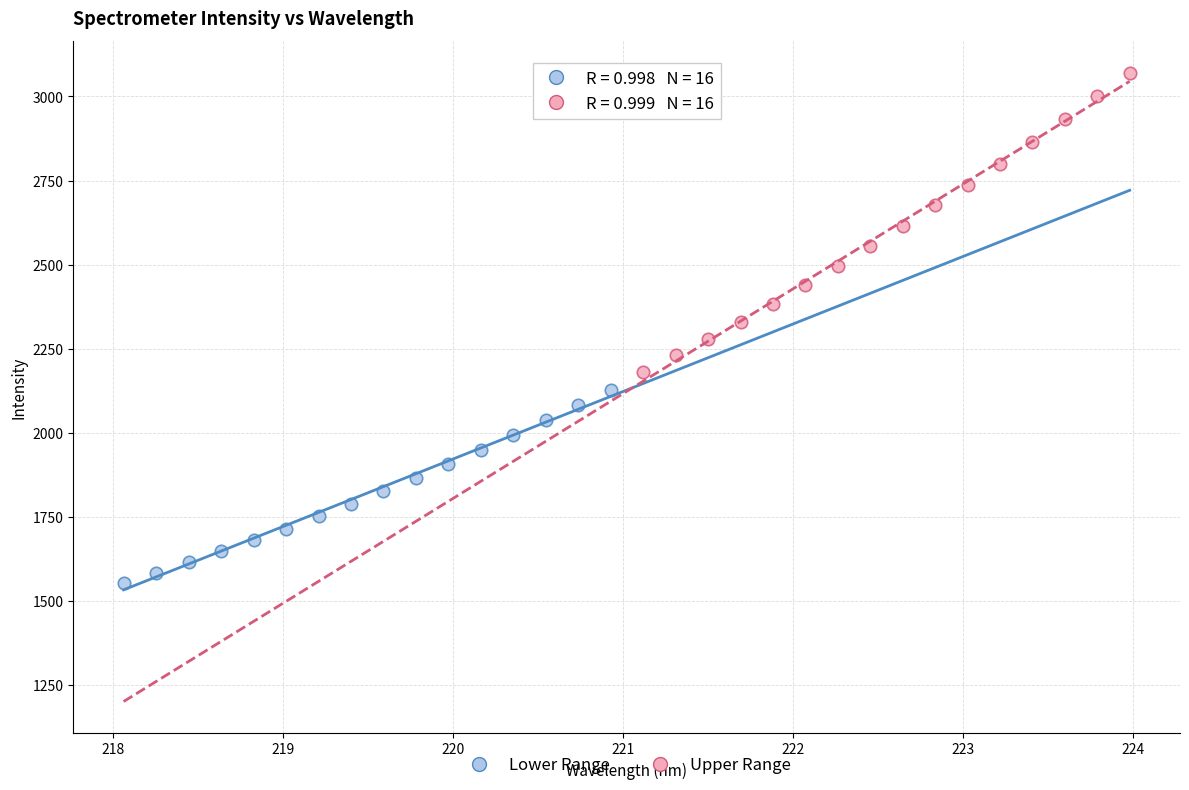

Which series reaches the minimum Y coordinate?

Lower Range